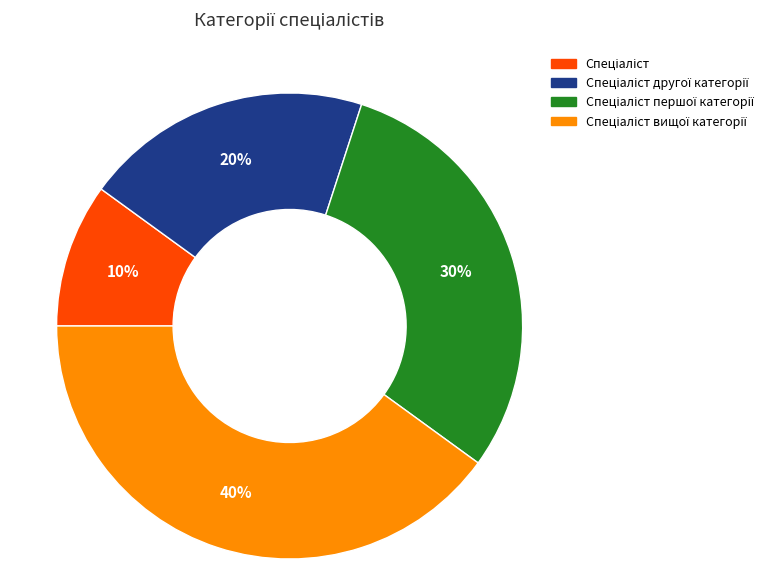

To the nearest percent, what is the average slice percentage?

25%